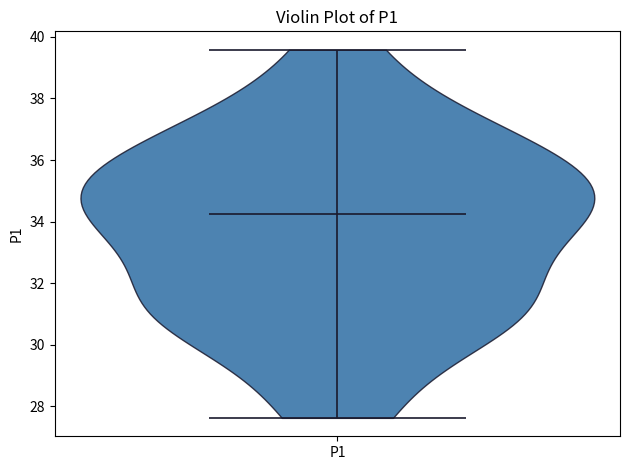

What is the lowest point the violin for P1 reaches on the y-axis? The values are not printed on the chart, so give them approximately, as read against the axis.

27.6